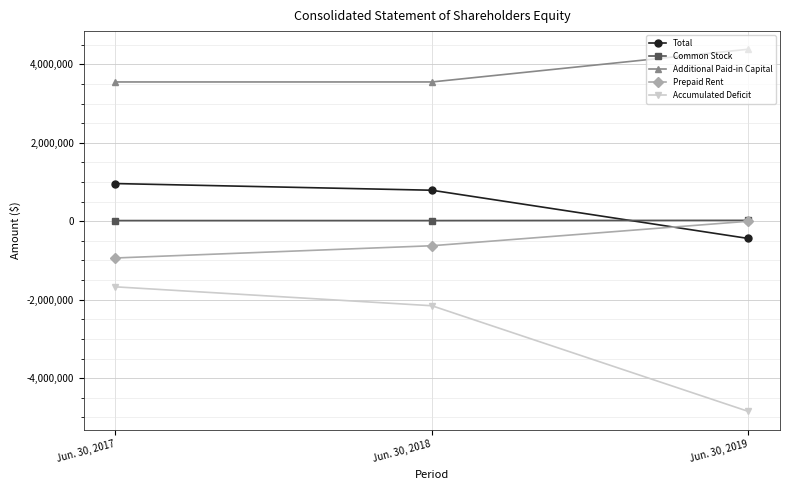

What is the value of the Accumulated Deficit point at the 1st from the left?

-1671189